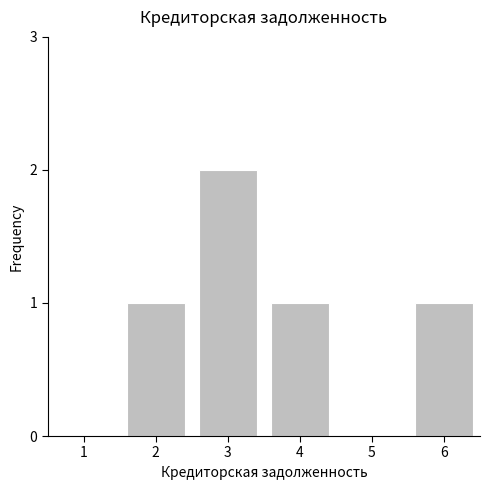

Reading right to left, list all the values displayed in this chart.

6=1	5=0	4=1	3=2	2=1	1=0